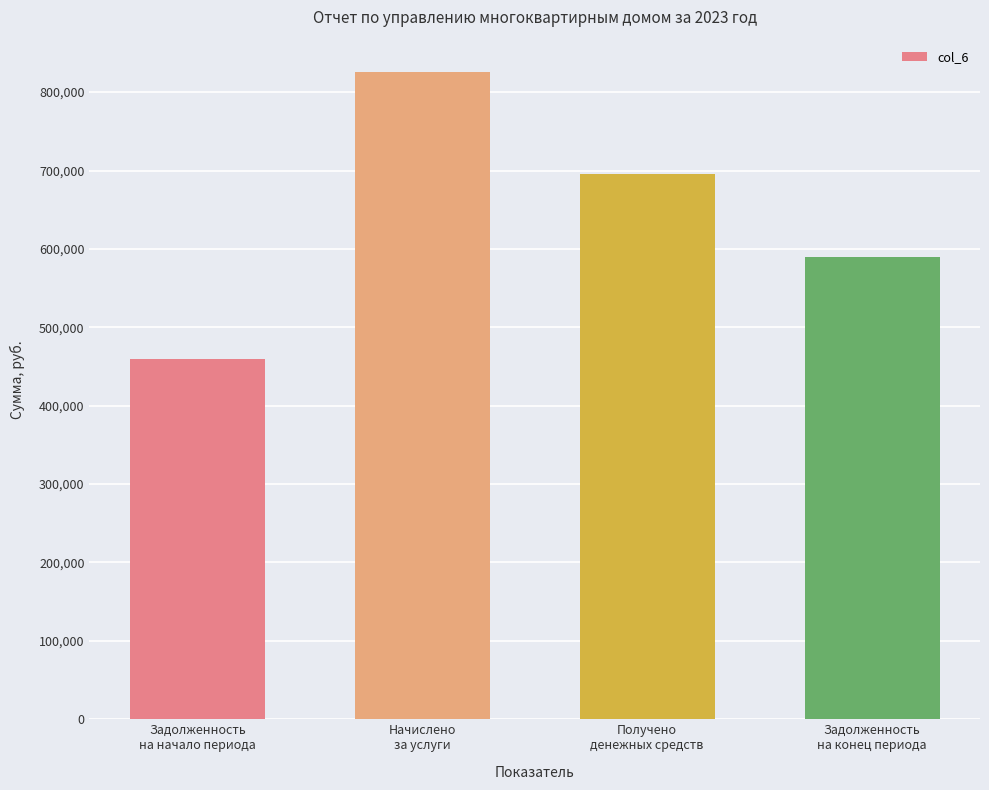

What is the approximate value at Задолженность
на начало периода?

459044.8